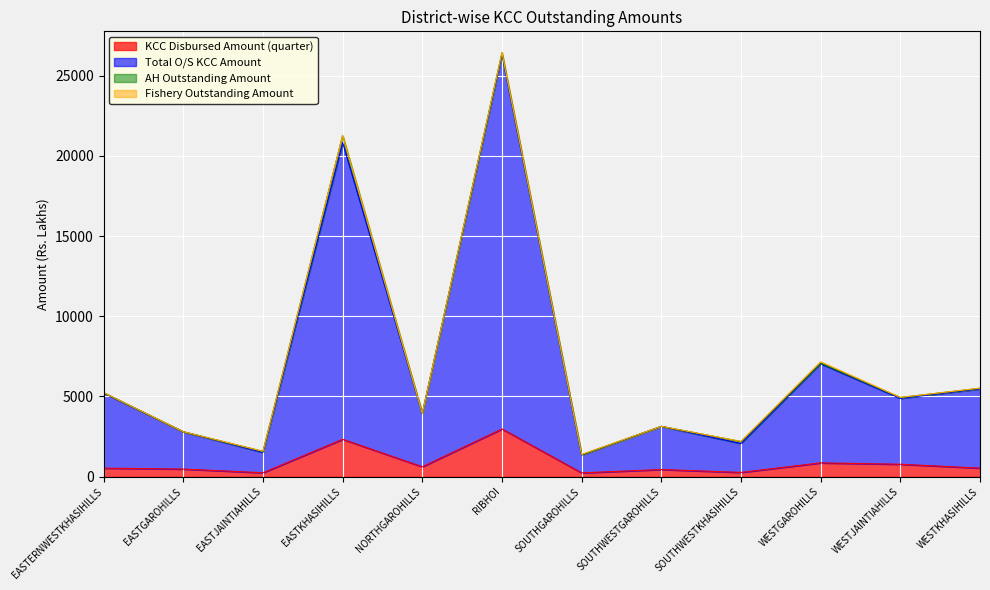

The value of Total O/S KCC Amount at WESTJAINTIAHILLS is 1959.6. True or false?

False